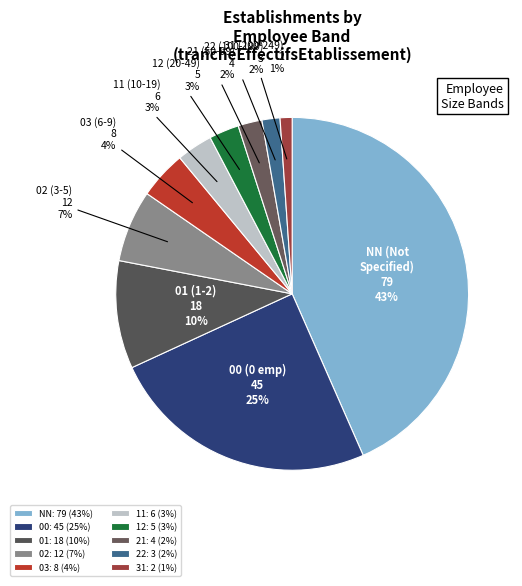

Which slice is the smallest?

31